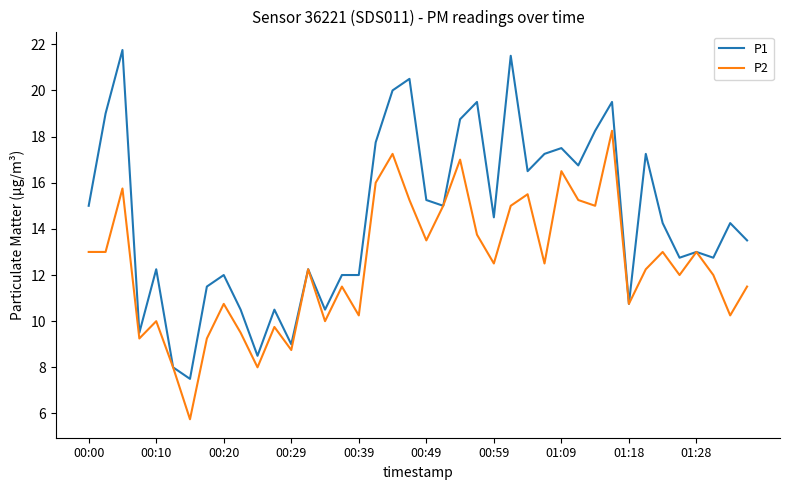

What is the difference between the maximum and minimum values in the P2 series?

12.5